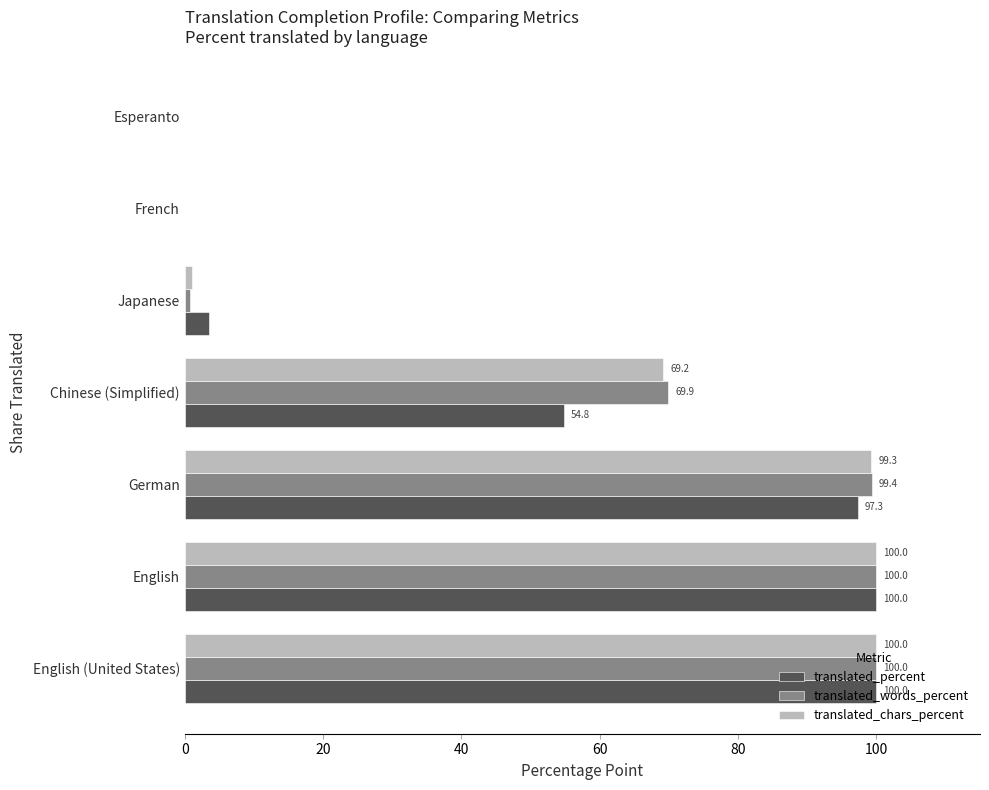

Is it true that translated_percent equals 146.8 at English?

False